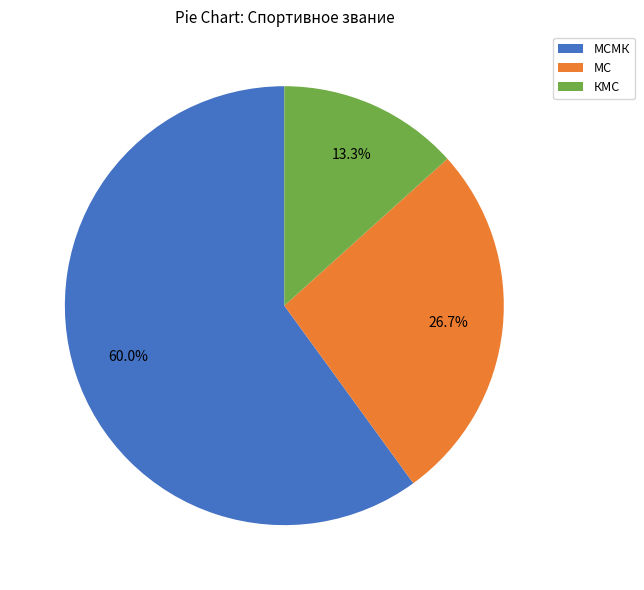

Is there a majority slice in this chart?

Yes